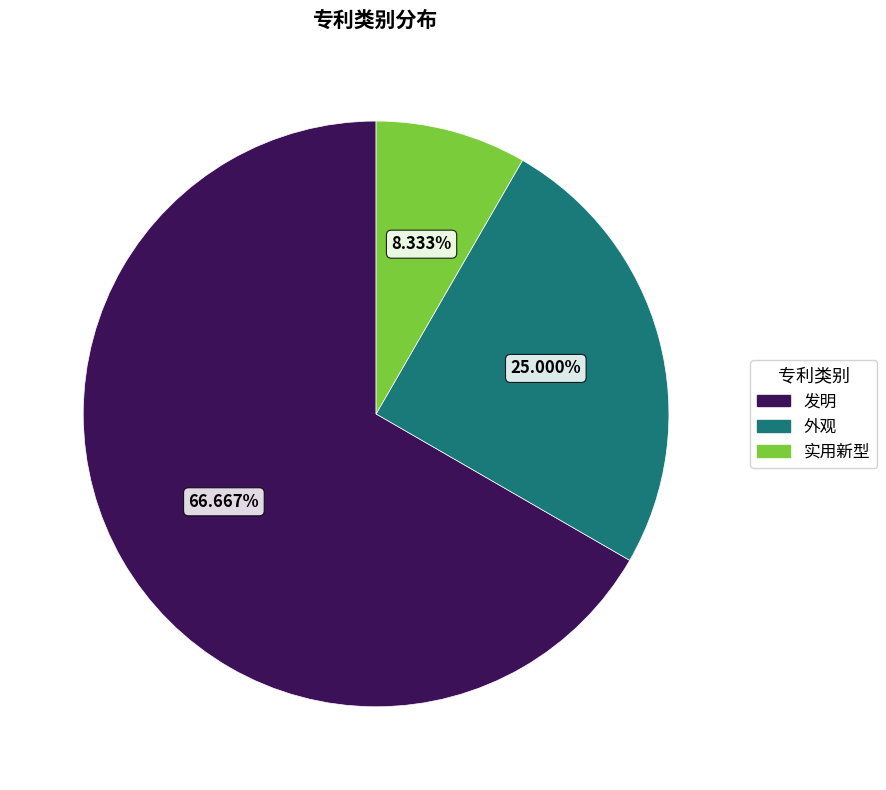

Which slice is the largest?

发明